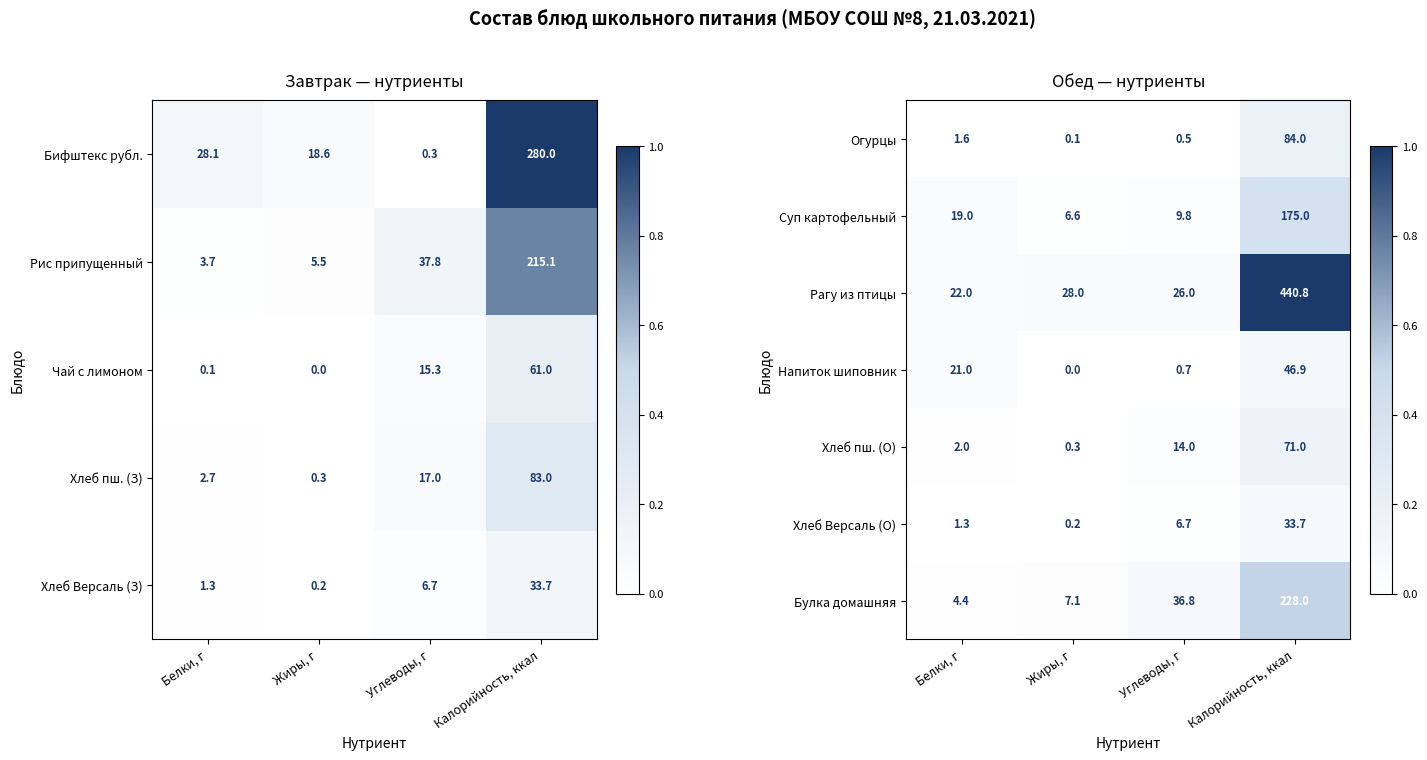

The Хлеб пш. (О) series shows 0.0 at Калорийность, ккал. True or false?

False